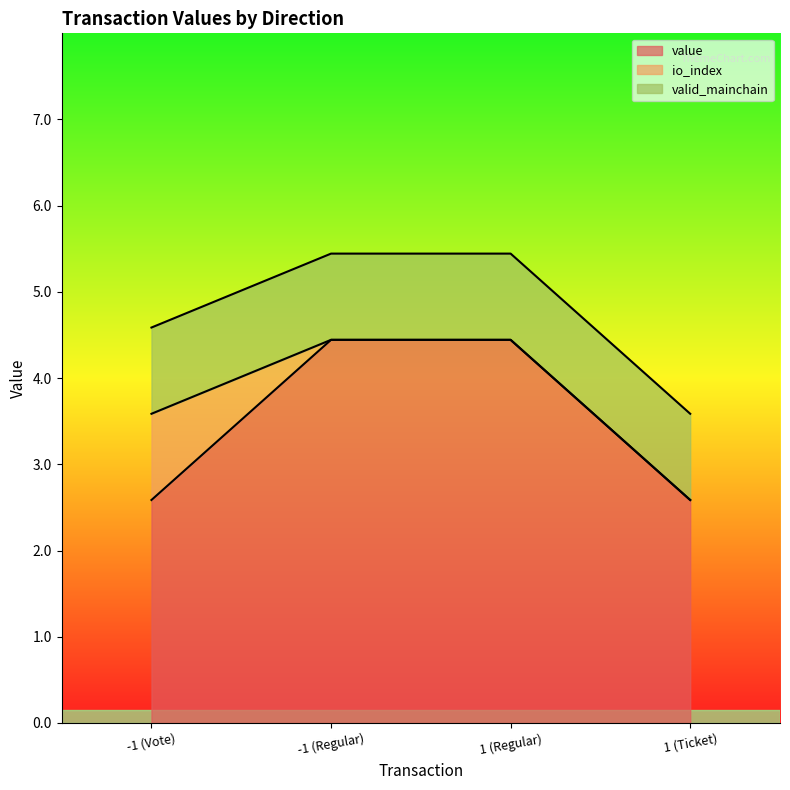

What is the value of the value point at the 2nd from the left?

4.4